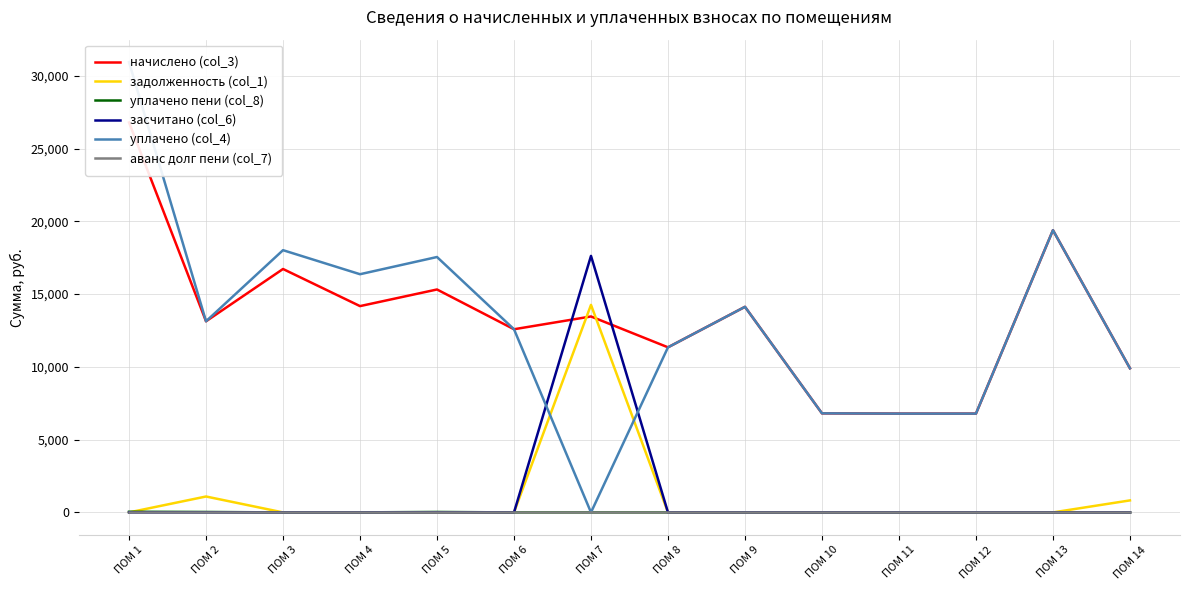

Which label corresponds to the smallest value in the chart?

ПОМ 1